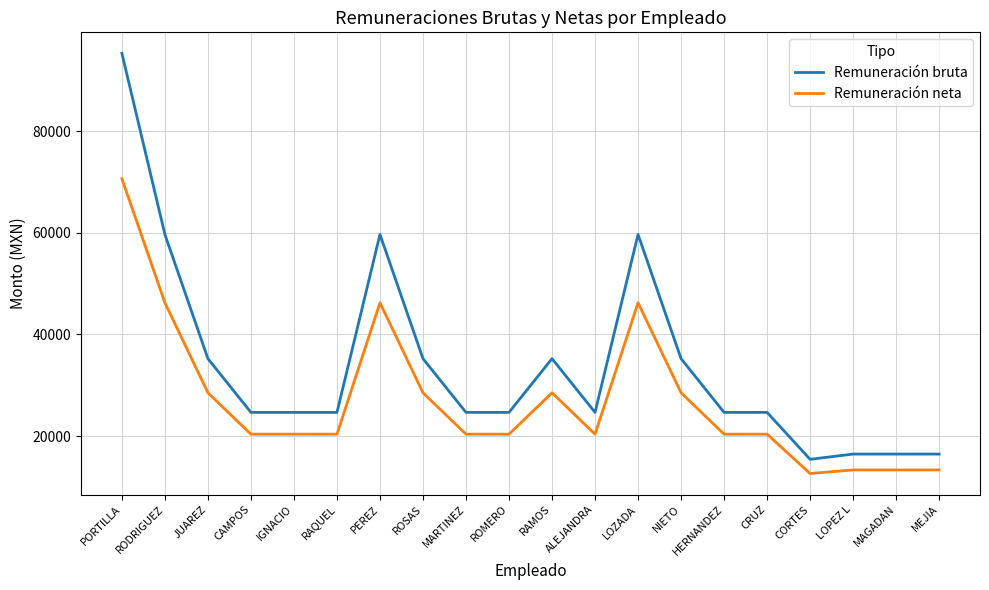

At which label does Remuneración bruta reach its minimum?

CORTES